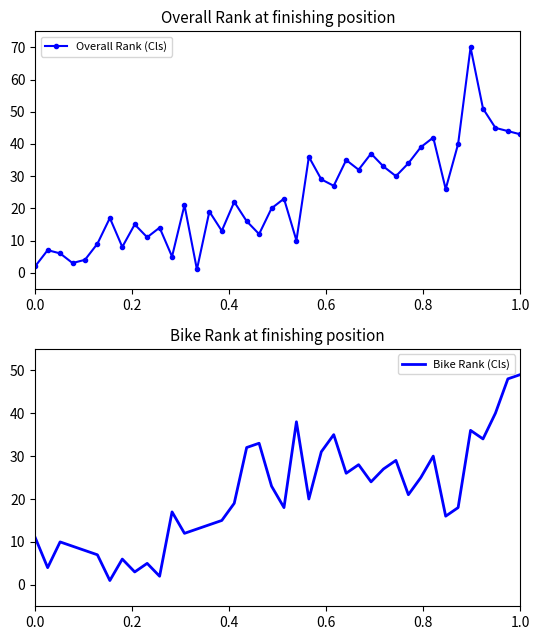

What position from the left is 1.0?

6